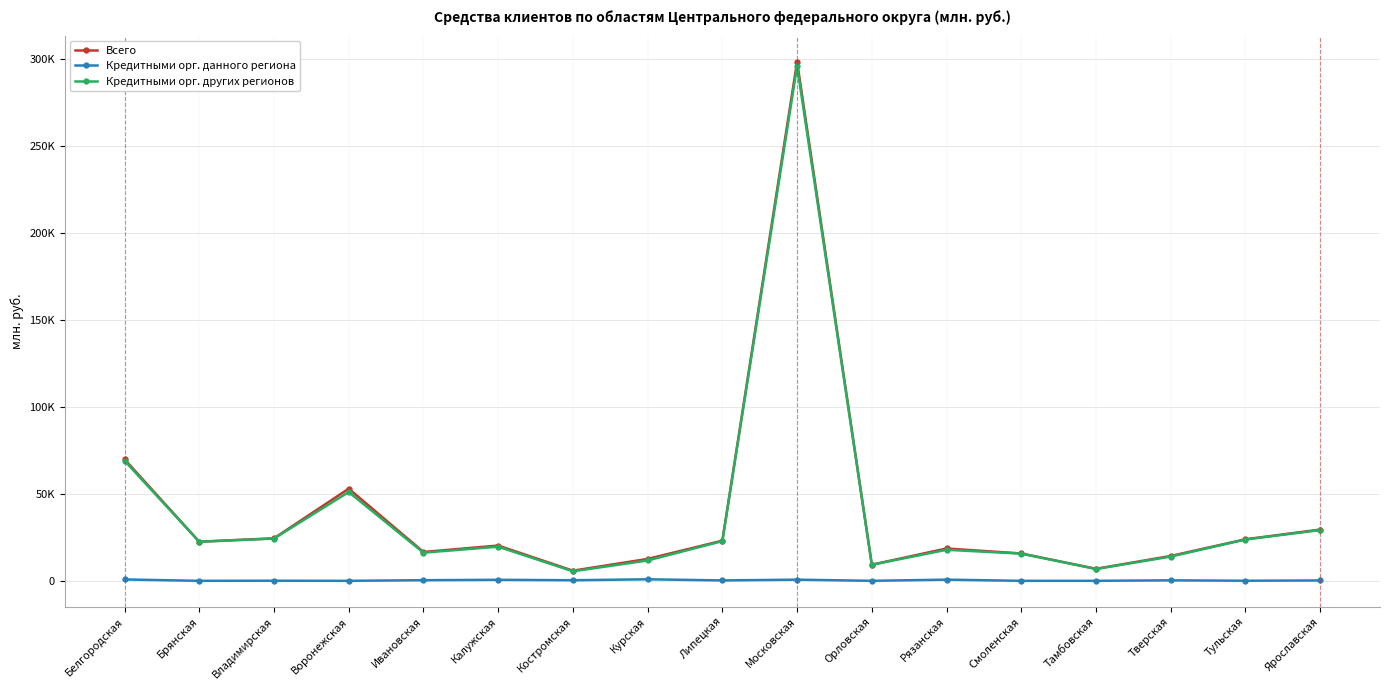

What is the total value across all series at Владимирская?

48780